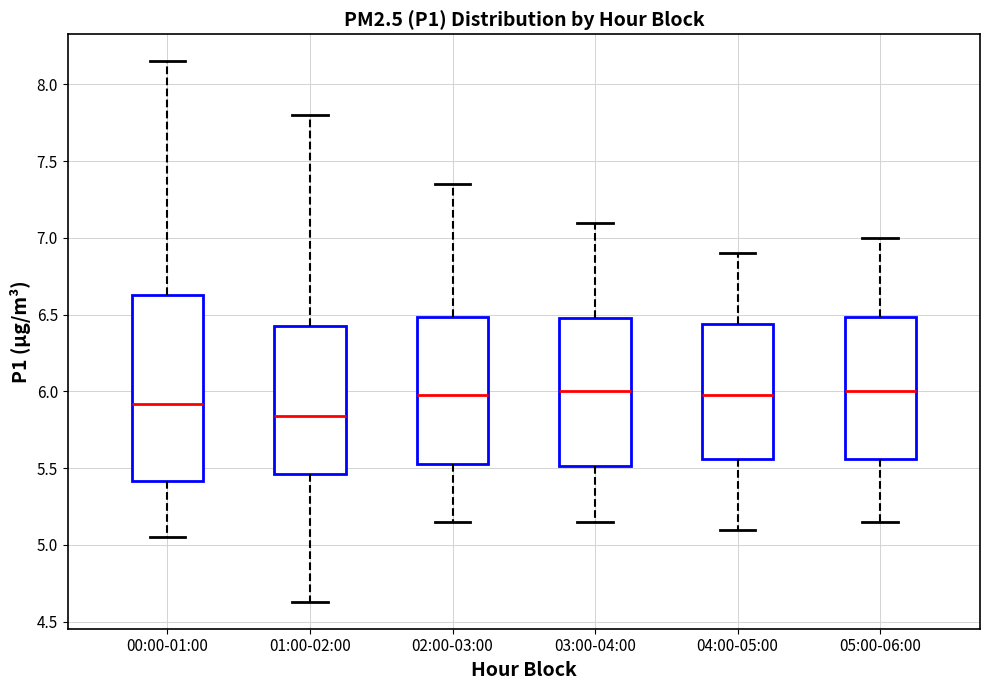

Which box is the tallest, from its lower edge to its upper edge?

00:00-01:00